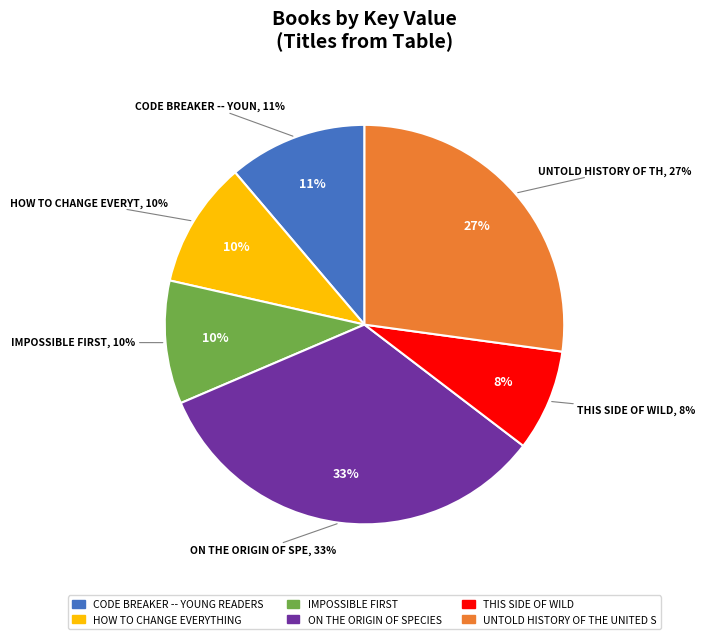

What is the largest slice in the pie chart?

On the Origin of Species